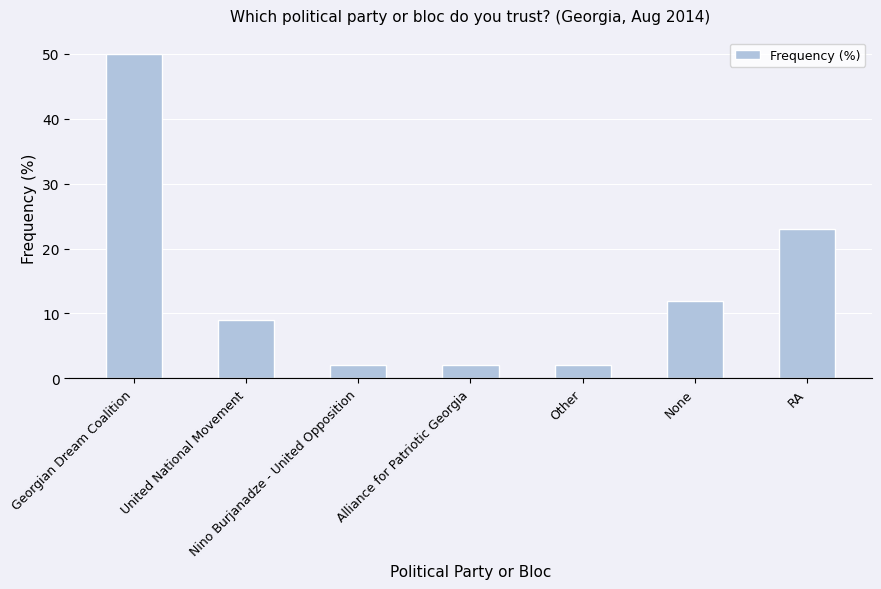

What is the difference between the values at None and Other?

10